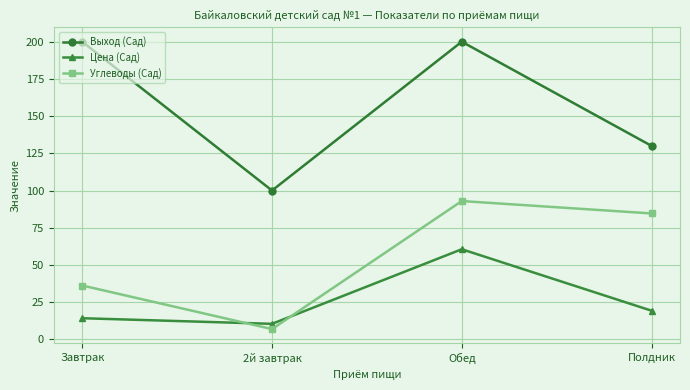

What is the difference between the maximum and second lowest values in the Цена (Сад) series?

46.3